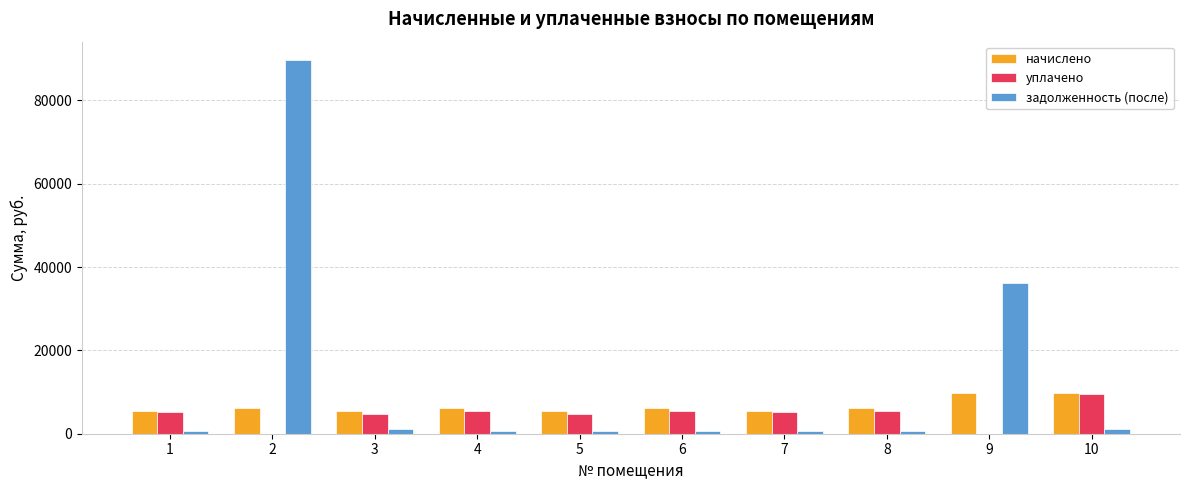

Which series has the largest total across all categories?

задолженность (после)